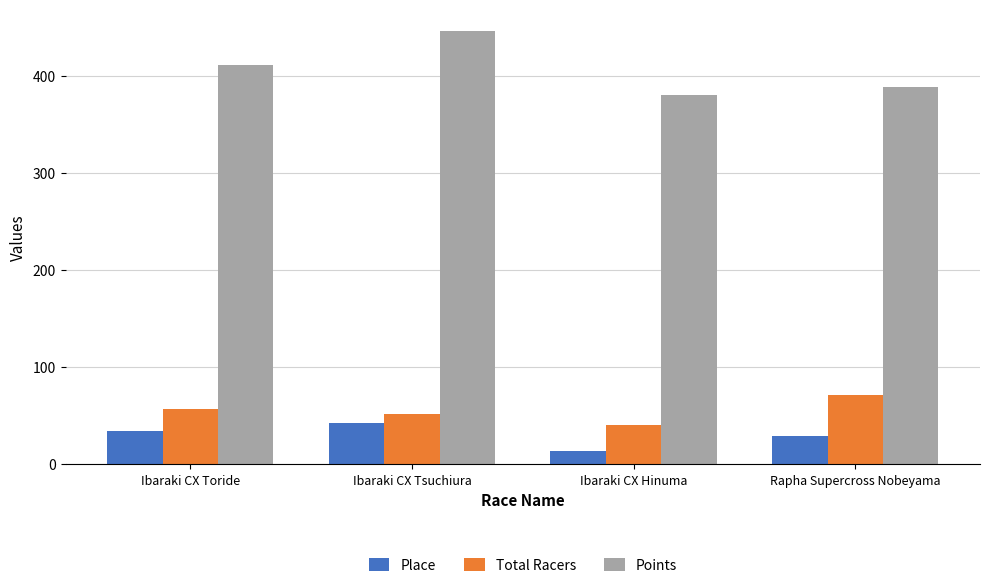

The value of Total Racers at Ibaraki CX Toride is 57.0. True or false?

True